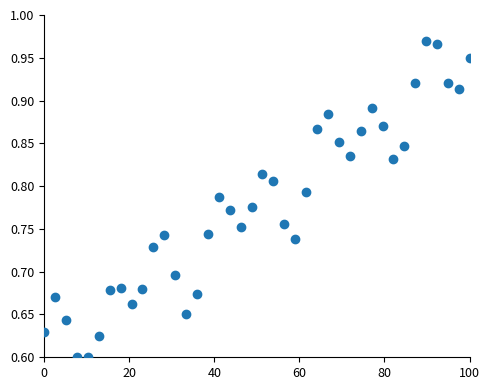

What is the range of Y values (max minus min)?

0.4